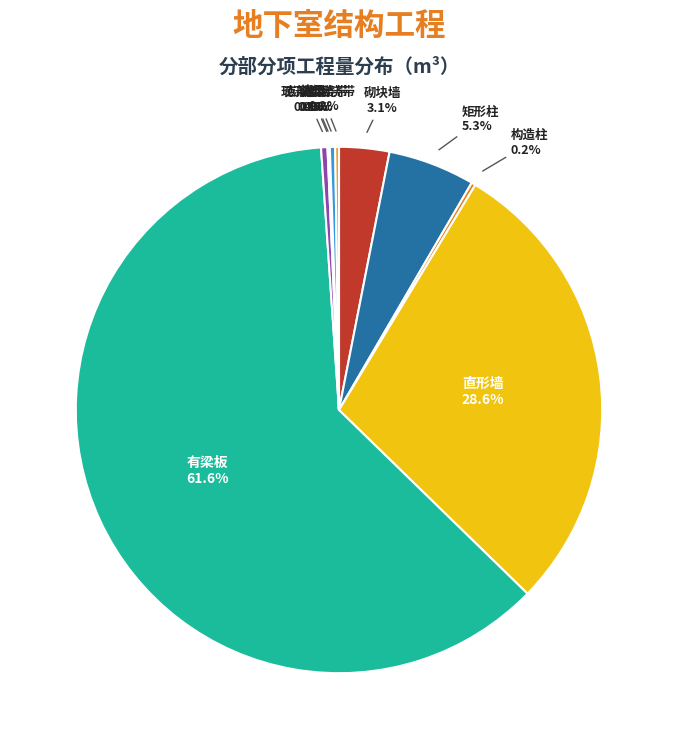

Which slice is the largest?

有梁板